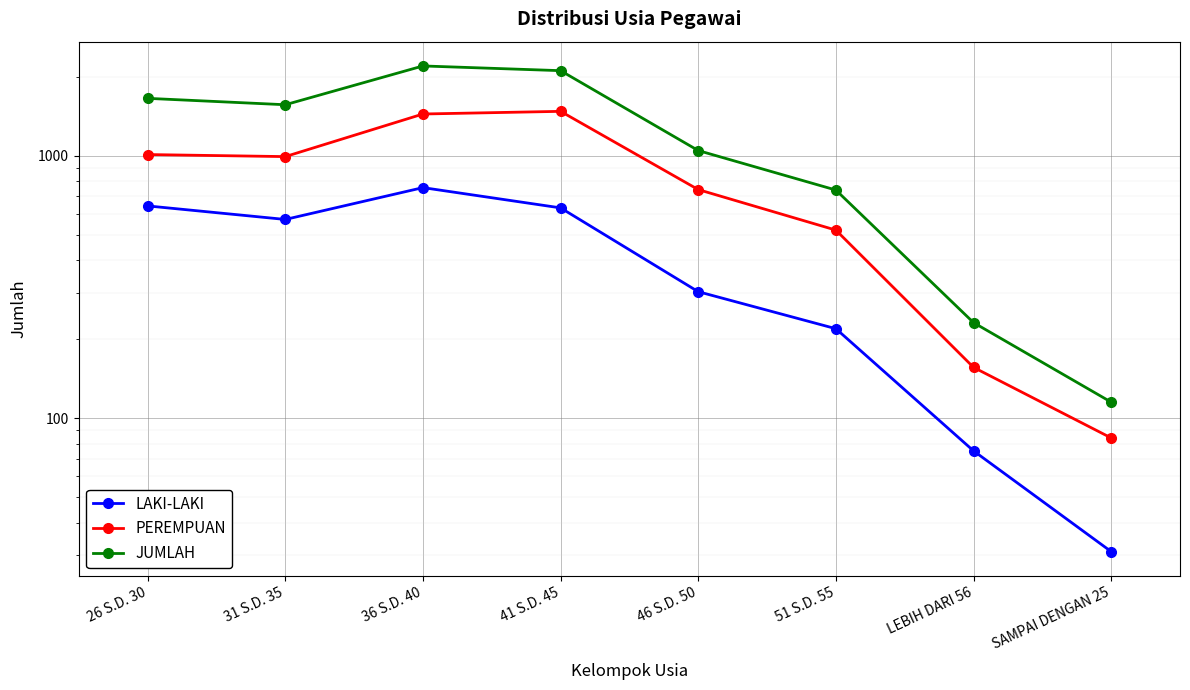

What is the label of the 4th point from the left?

41 S.D. 45